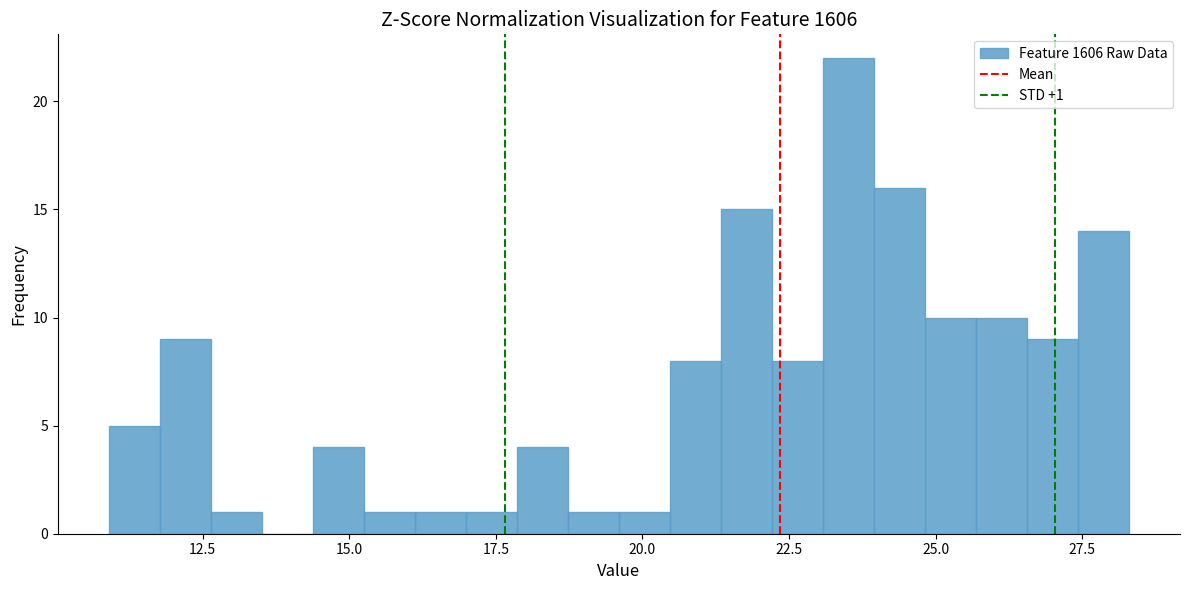

Around what value on the x-axis is the tallest bar? Give the approximate position of its centre, as read against the axis.

23.5